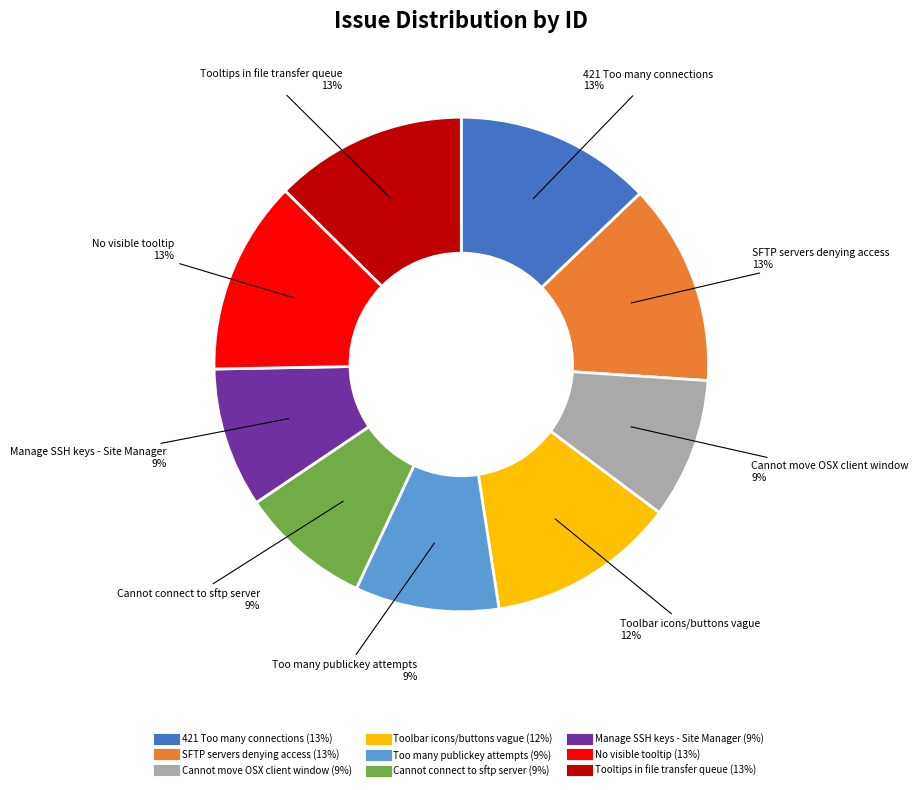

To the nearest percent, what is the difference between the Toolbar icons/buttons vague and 421 Too many connections slice percentages?

1%